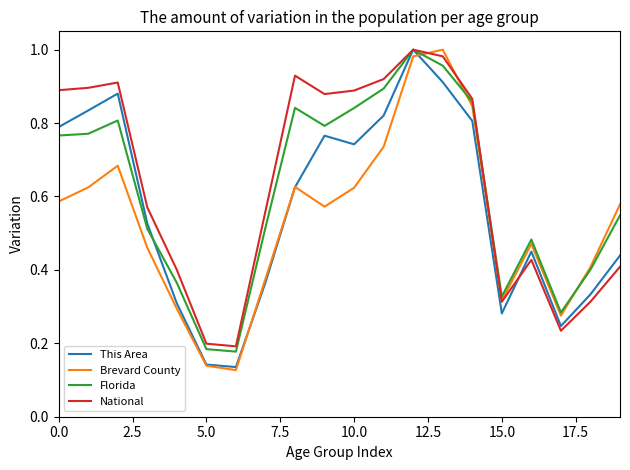

What is the average value of the National series?

0.6